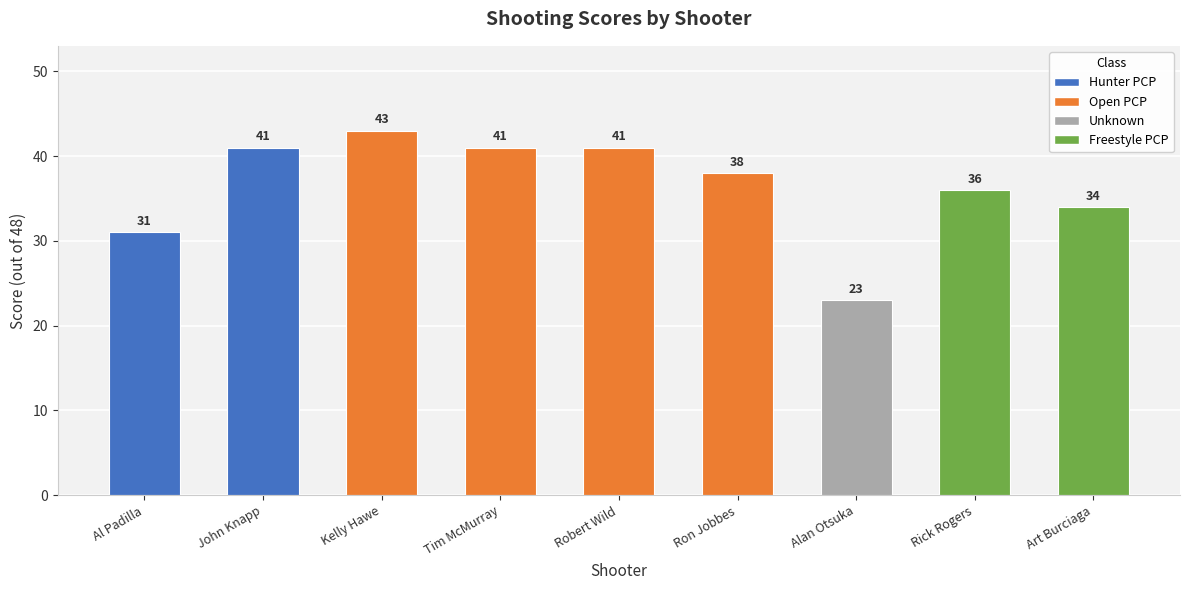

The value at Robert Wild is 26. True or false?

False